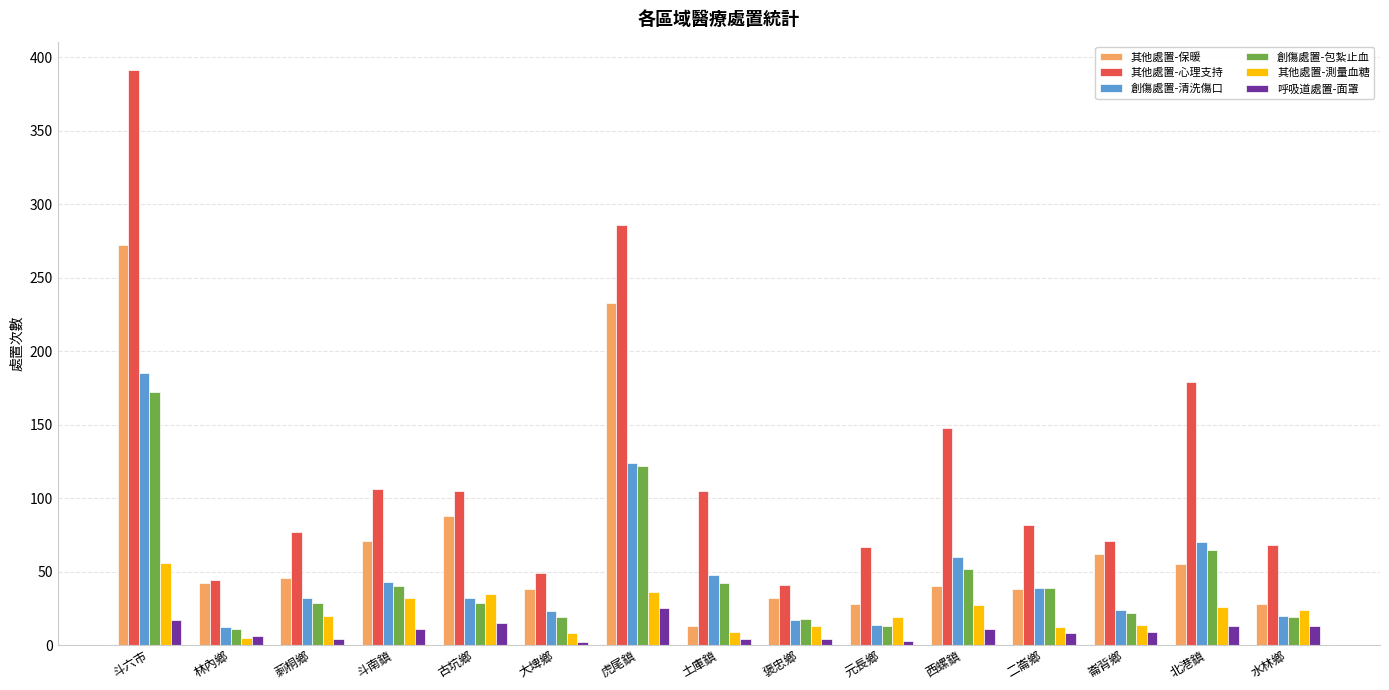

What is the sum of all 其他處置-測量血糖 values?

336